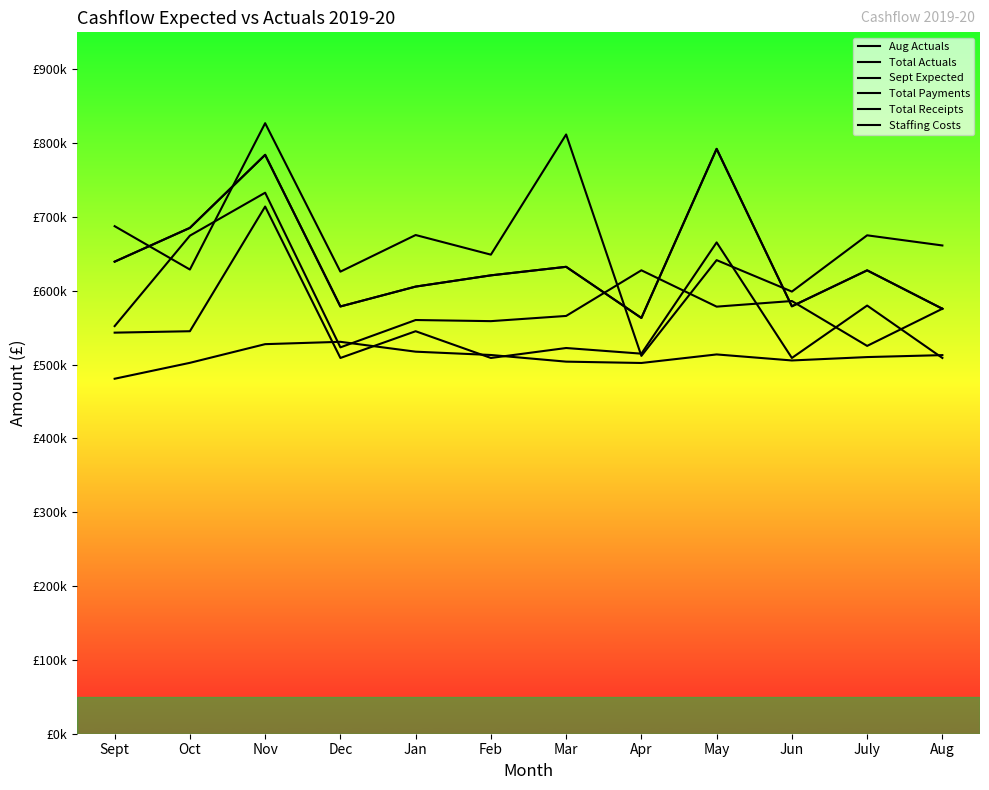

Is the value of Aug Actuals at Aug greater than the value of Sept Expected at Aug?

No